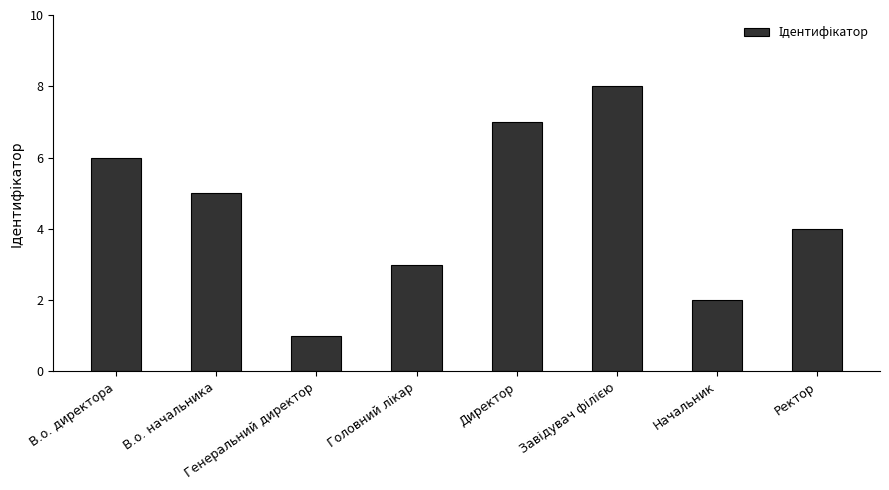

Which category has the lowest value across all series?

Генеральний директор